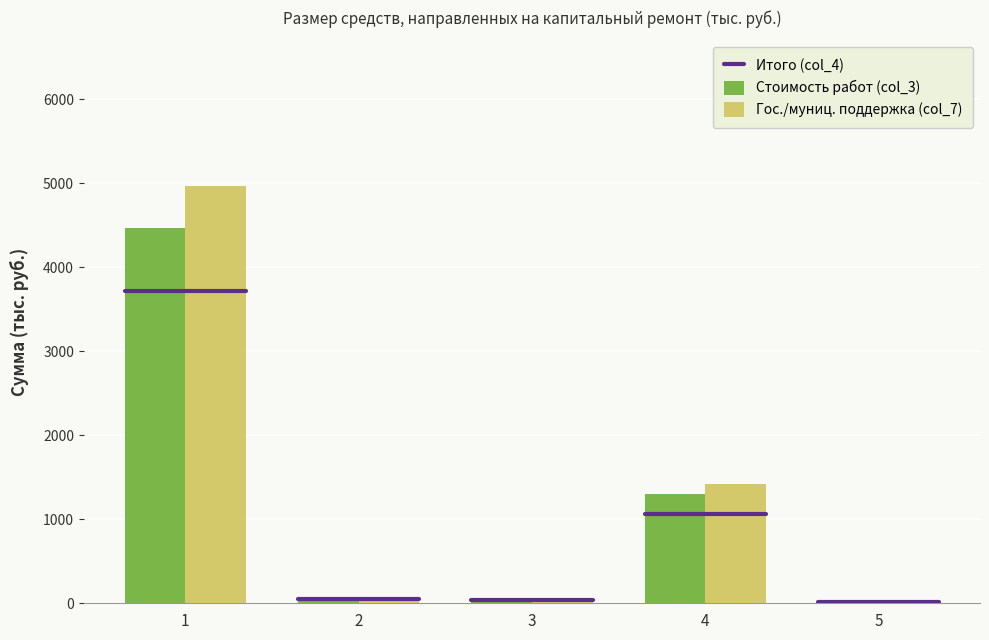

What is the greatest value displayed?

4964.0